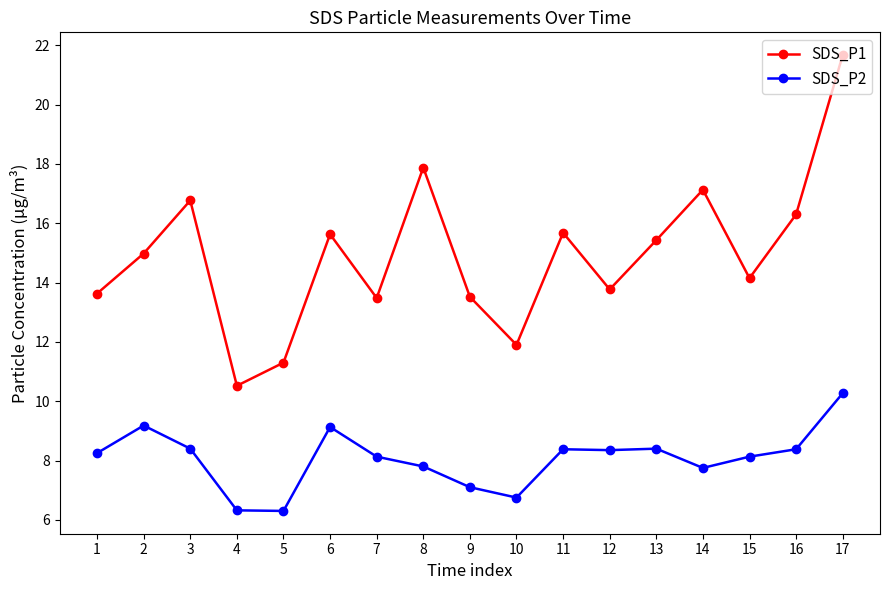

How many lines are shown in the chart?

2